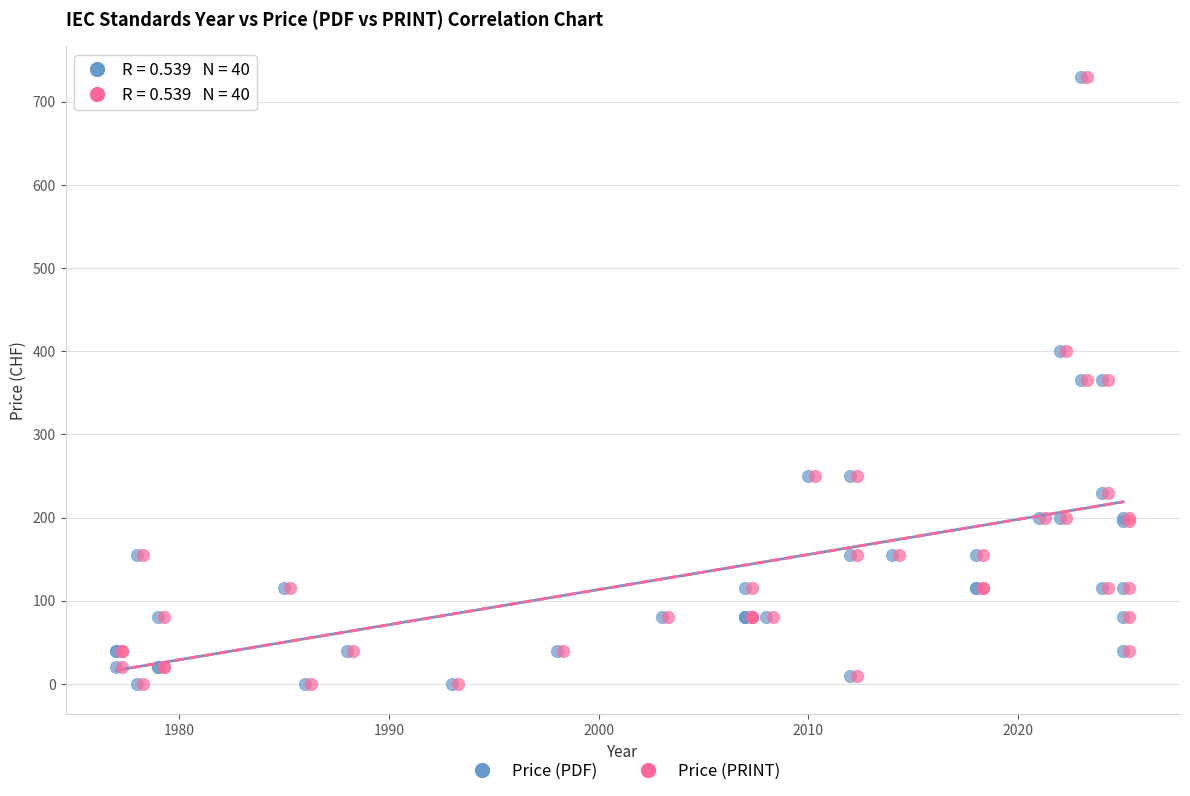

What are all the series names shown in the legend?

Price (PDF), Price (PRINT)